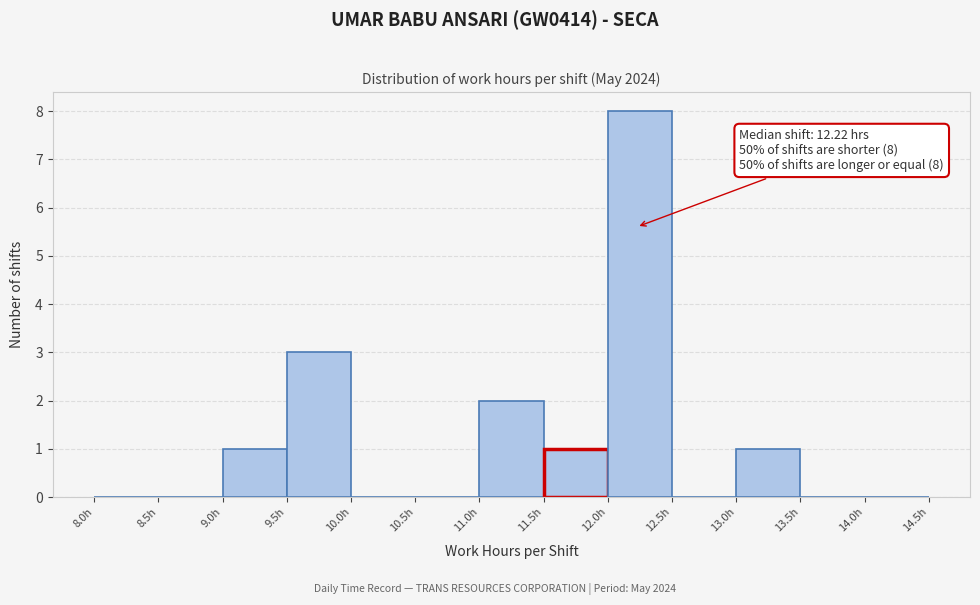

Over which range of the x-axis is the bar tallest?

12.0 to 12.5